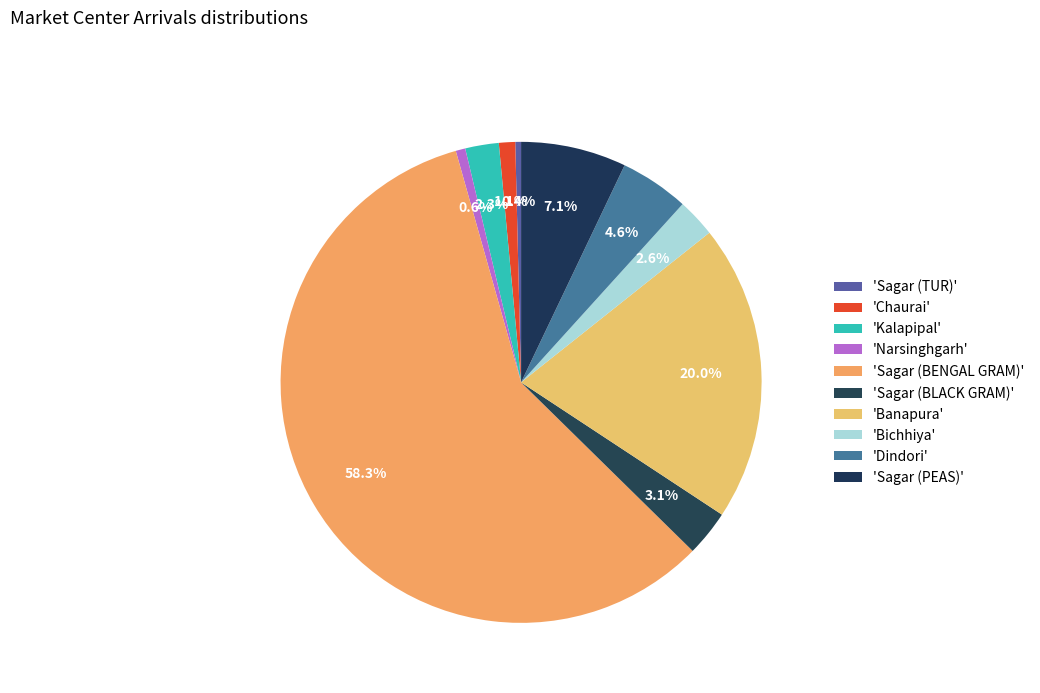

Count the number of slices in the pie.

10